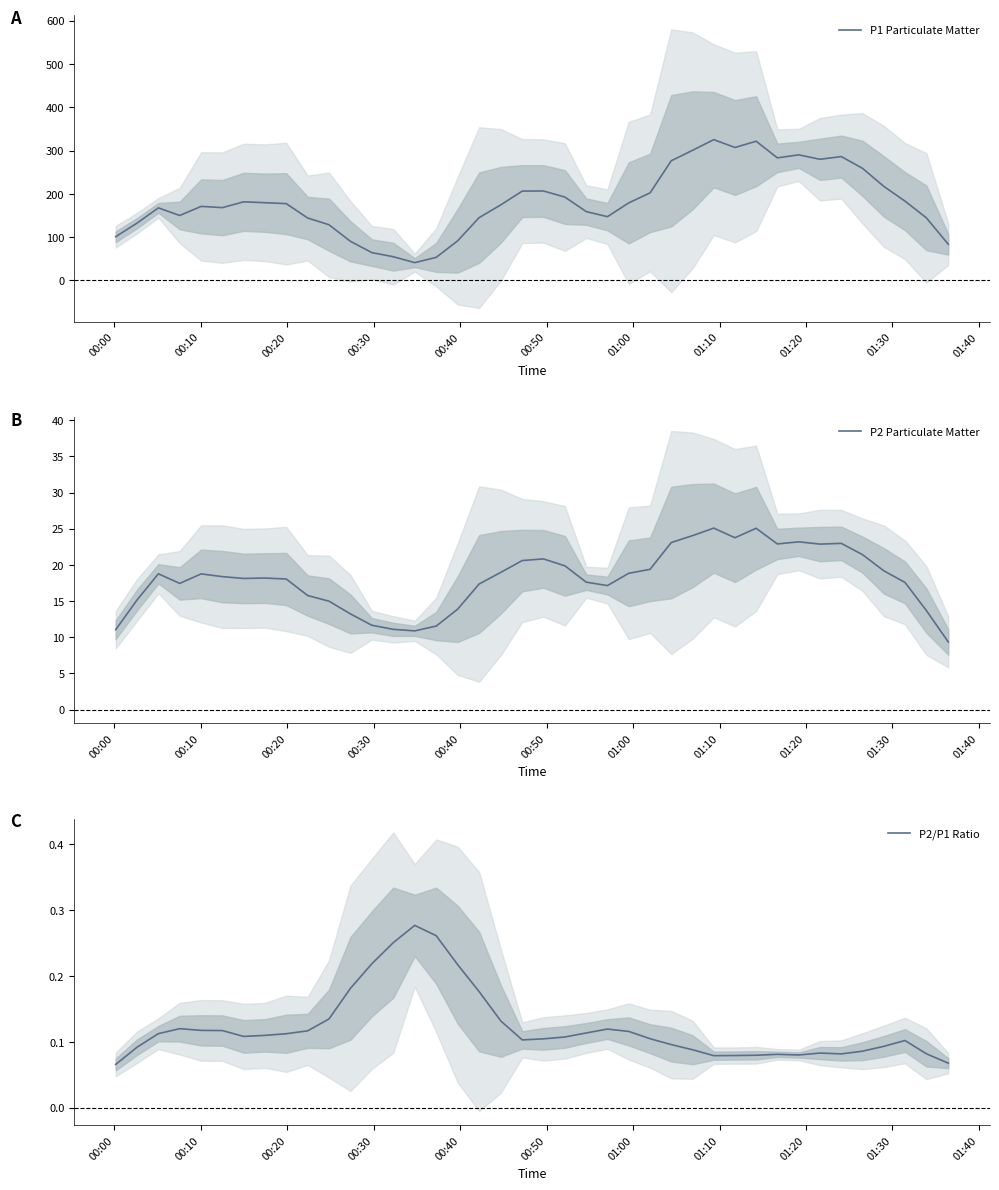

What is the lowest value of the P1 Particulate Matter series?

41.0